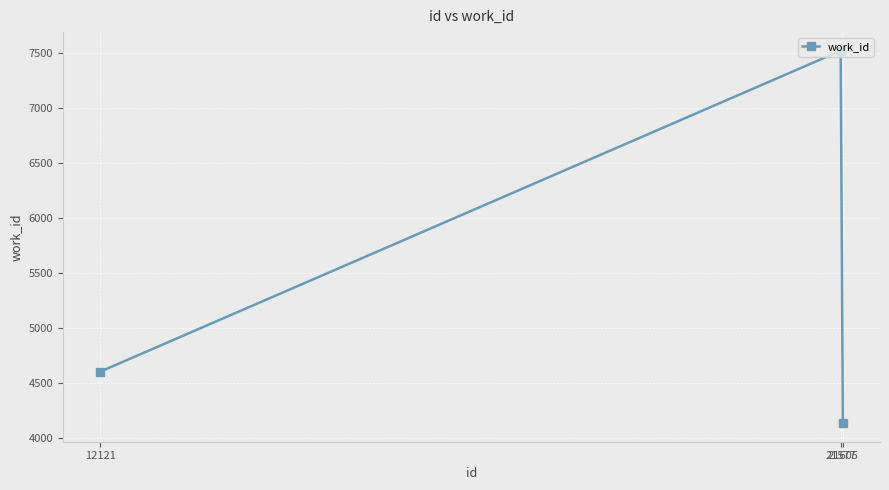

Which label corresponds to the smallest value in the chart?

21605